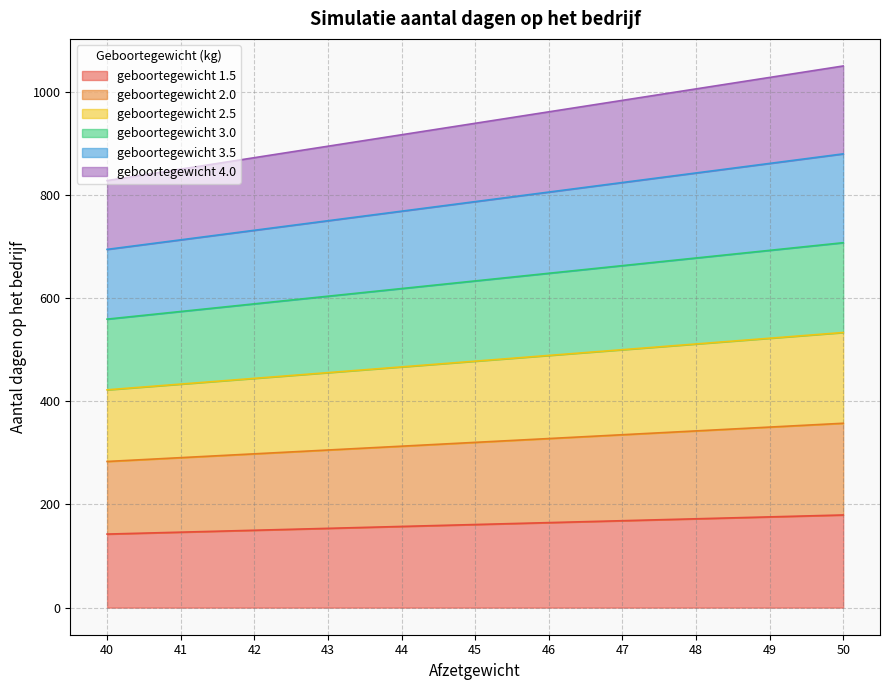

How many categories are shown in the chart?

11